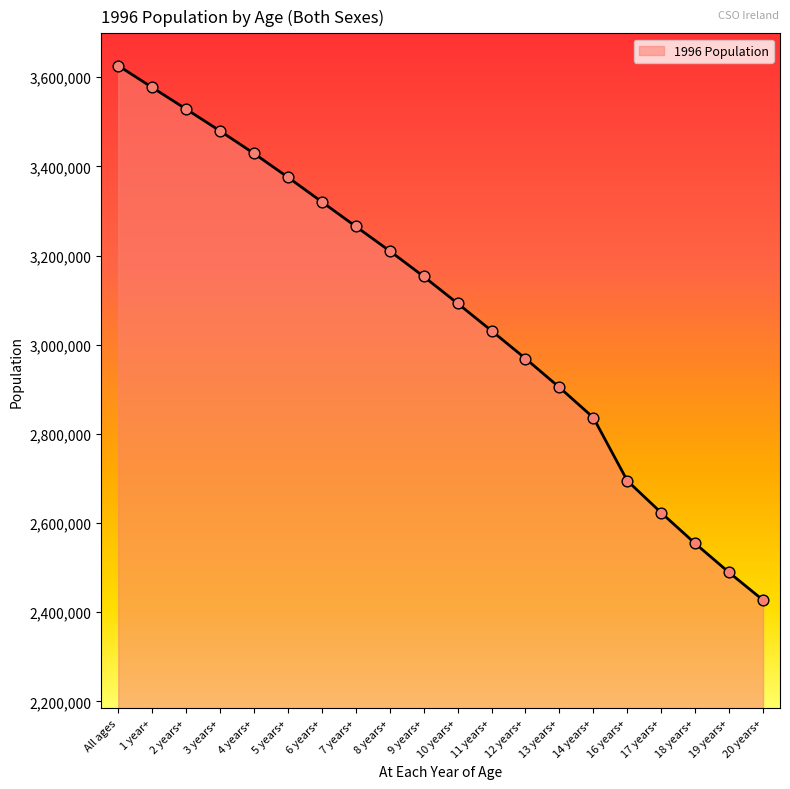

Which has a higher value, 16 years+ or 18 years+?

16 years+